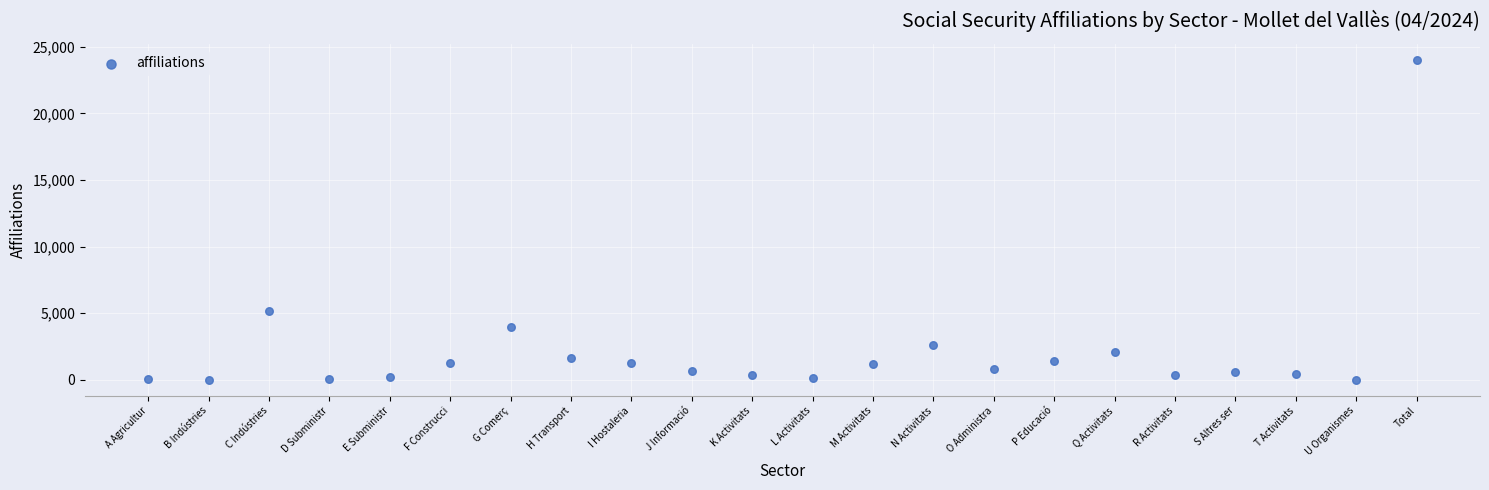

What is the range of Y values (max minus min)?

24025